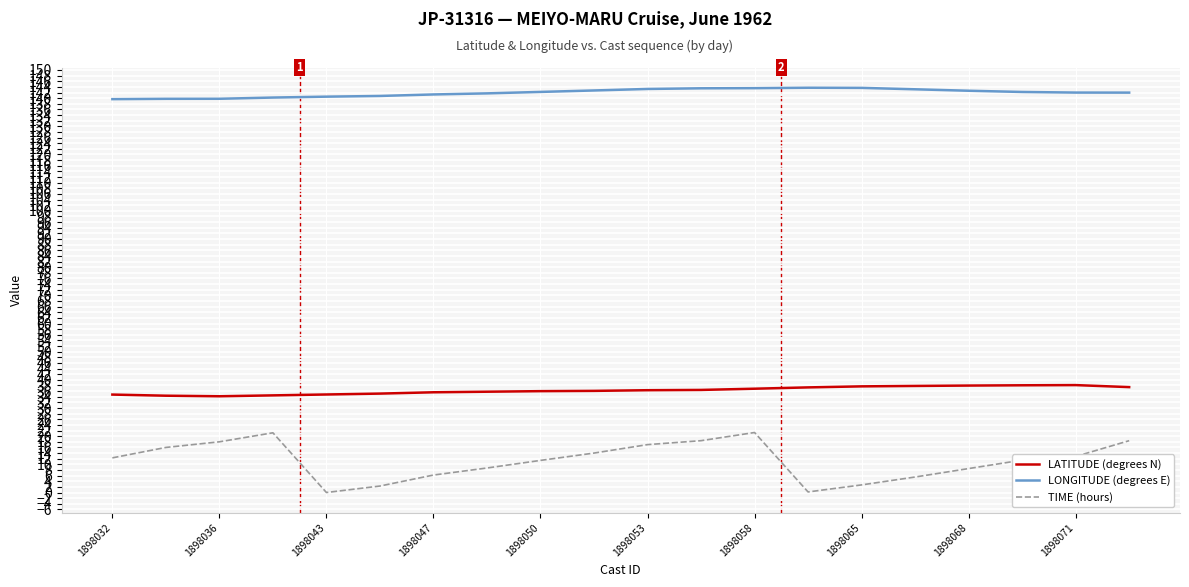

What is the maximum value shown in the chart?

143.7